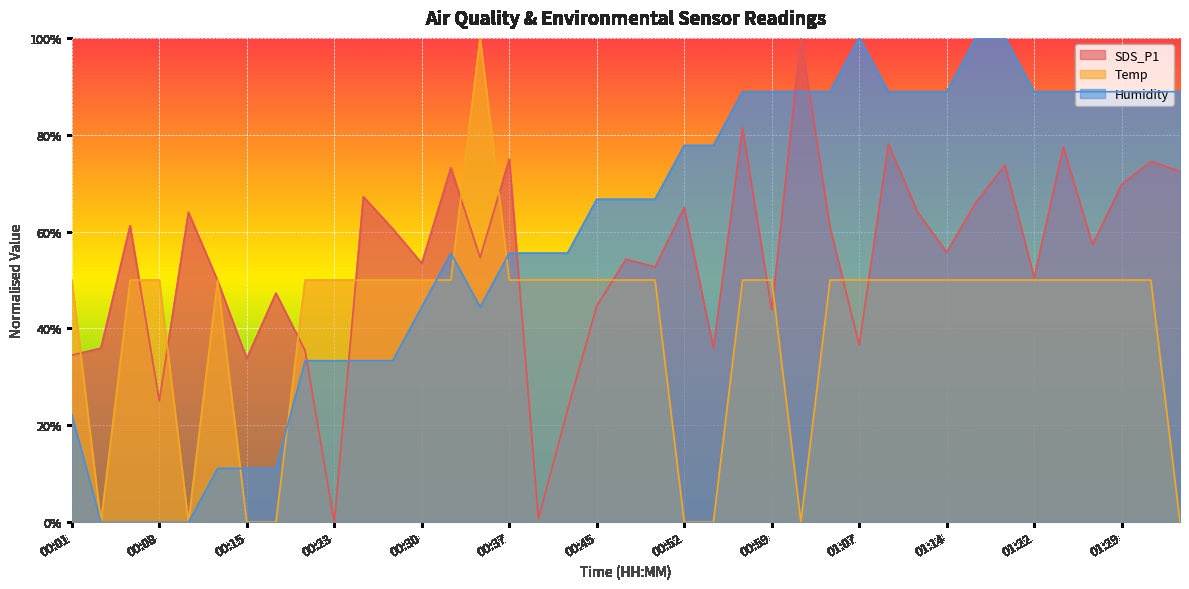

What is the maximum value for Humidity?

100.0